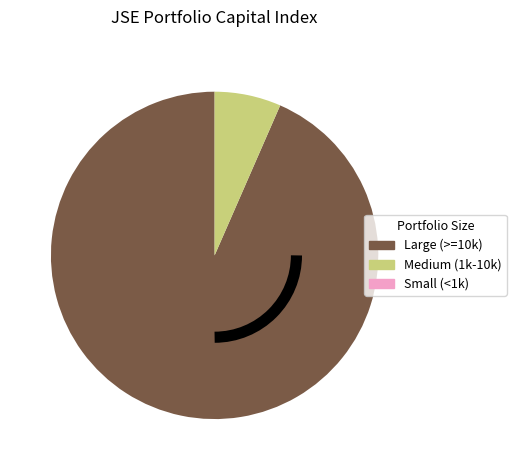

Which category has the biggest portion of the pie?

Large (>=10k)